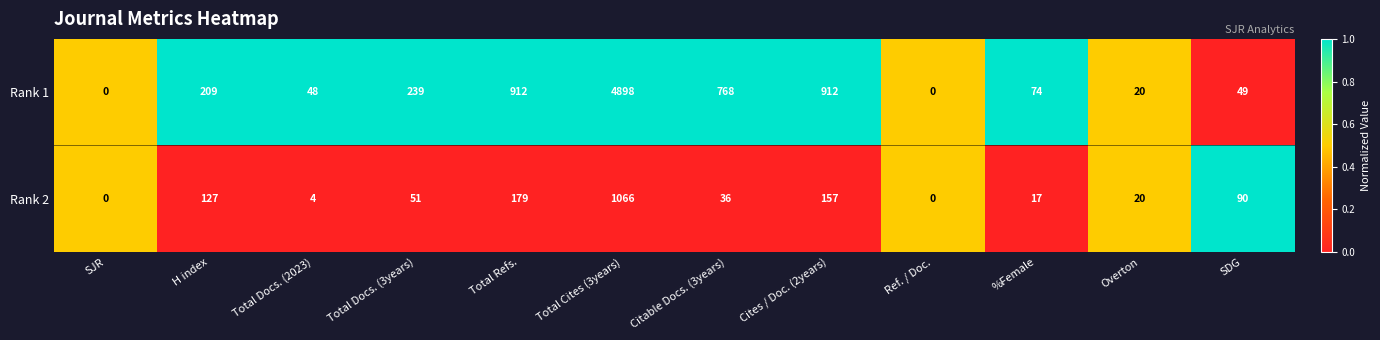

Rank the series by their average value, from lowest to highest.

Rank 2, Rank 1